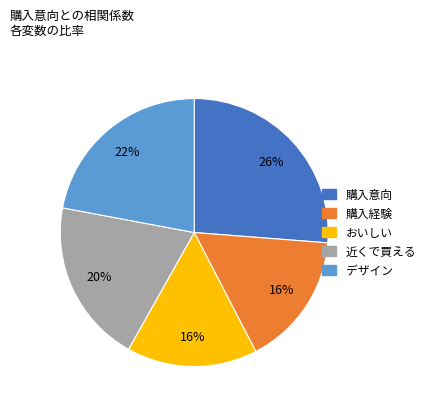

To the nearest percent, what percentage of the pie is おいしい?

16%